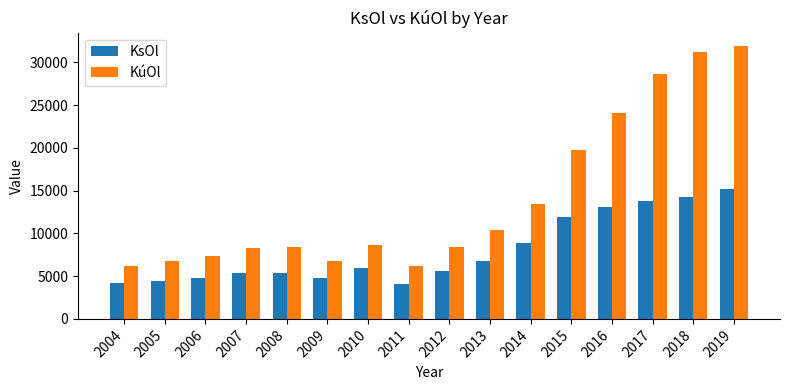

Are the bars horizontal?

No